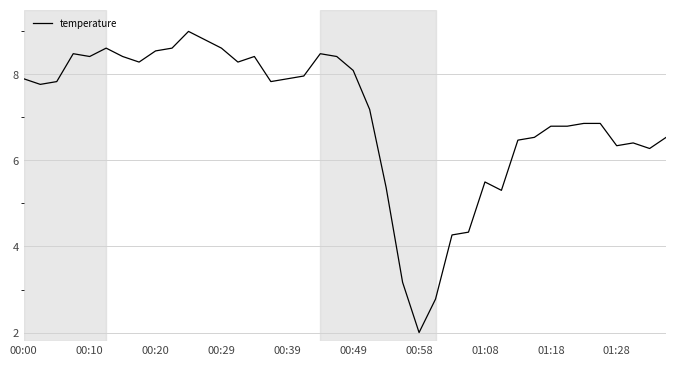

What is the greatest value displayed?

9.0